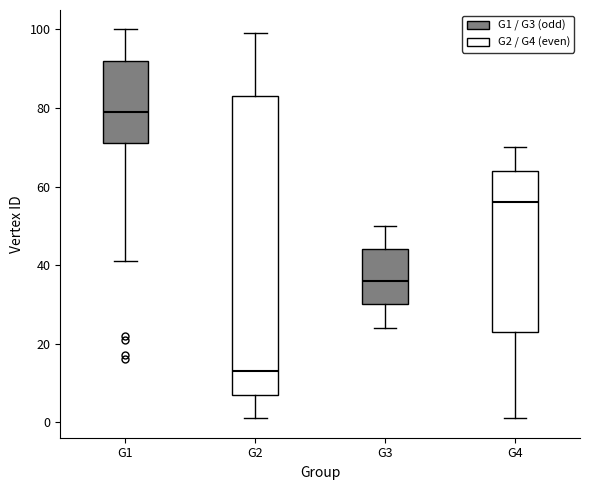

Reading left to right, read every box against the y-axis: the position of its median line, the range the box covers, and the ends of its whiskers. The values are not printed on the chart, so give them approximately, as read against the axis.

G1: median 80, box 72 to 92, whiskers 42 to 100
G2: median 14, box 8 to 84, whiskers 2 to 100
G3: median 36, box 30 to 44, whiskers 24 to 50
G4: median 56, box 24 to 64, whiskers 2 to 70